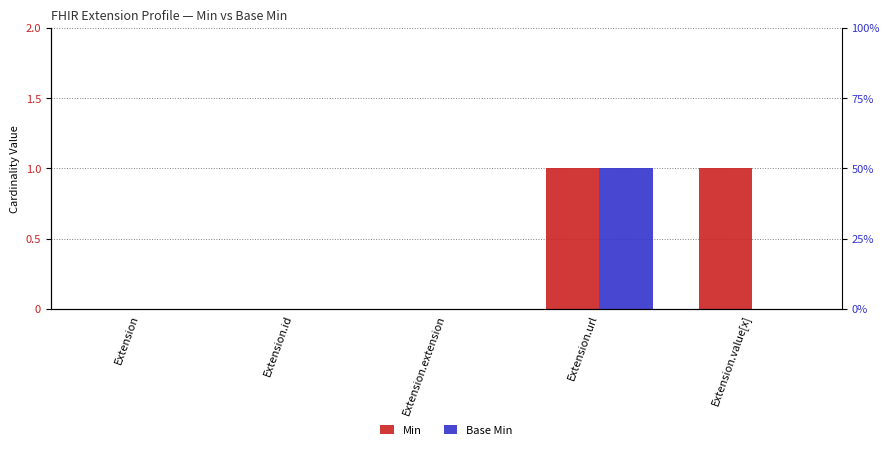

What is the highest value of the Base Min series?

1